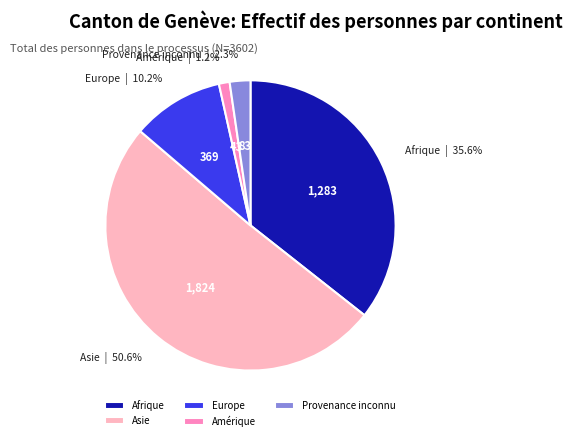

Is the sum of Europe and Provenance inconnu greater than half?

No